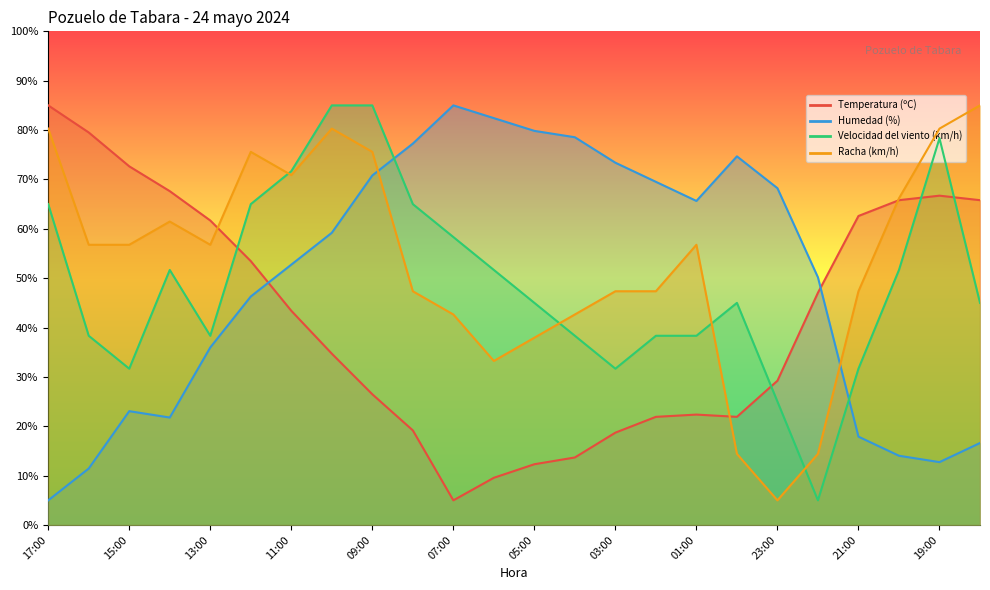

What is the sum of all Velocidad del viento (km/h) values?

1180.0